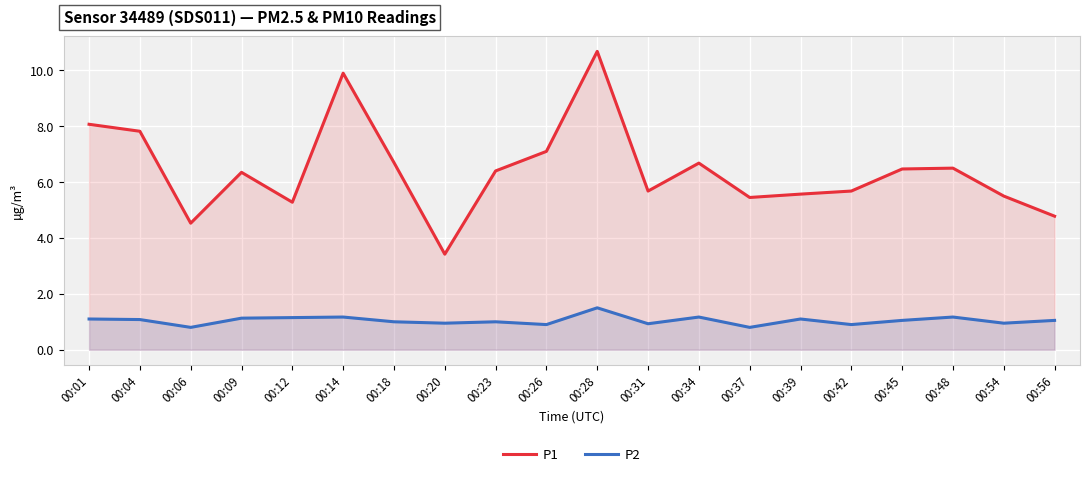

True or false: P2 has a value of 1.1 at 00:56.

True